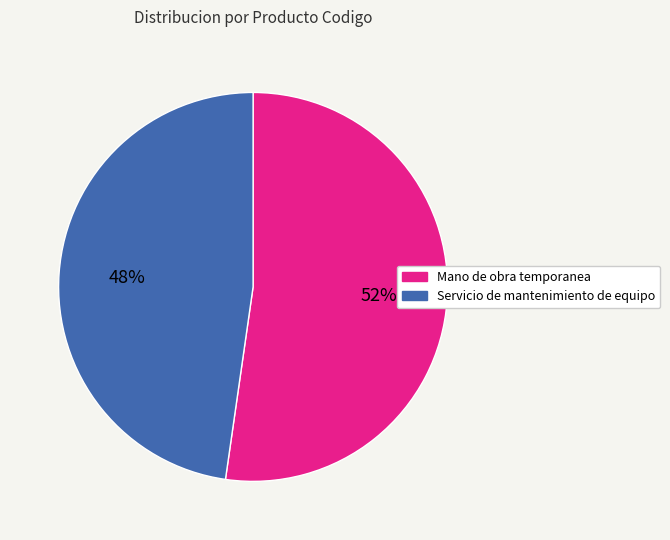

Is the sum of Mano de obra temporanea and Servicio de mantenimiento de equipo greater than half?

Yes